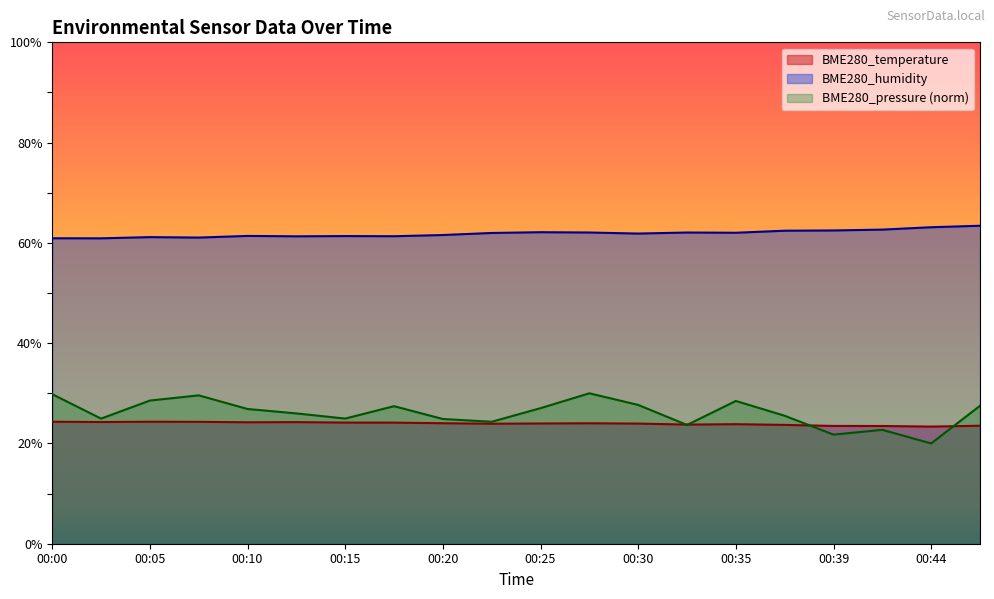

Reading left to right, what are all the values shown in this chart?

BME280_temperature: 24.3	24.3	24.3	24.3	24.2	24.2	24.2	24.1	24.0	23.9	24.0	24.0	24.0	23.8	23.8	23.7	23.5	23.5	23.4	23.5
BME280_humidity: 60.9	60.9	61.1	61.1	61.4	61.3	61.4	61.3	61.6	62.0	62.1	62.1	61.9	62.1	62.0	62.4	62.5	62.6	63.1	63.4
BME280_pressure_norm: 29.8	25.0	28.6	29.6	26.9	26.0	25.0	27.4	24.9	24.3	27.0	30.0	27.7	23.7	28.5	25.5	21.8	22.7	20.0	27.5